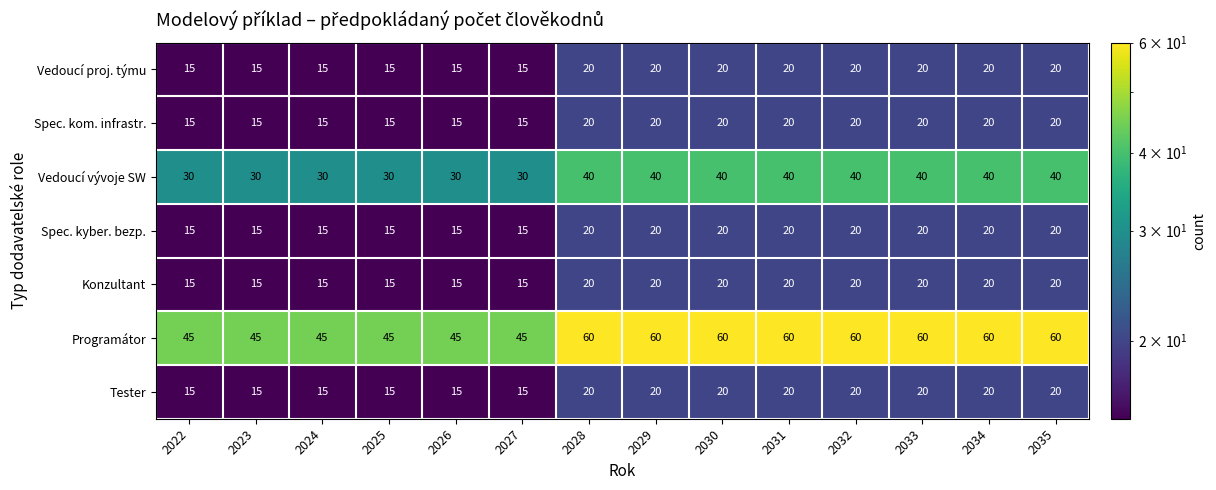

What is the highest value of the Vedoucí vývoje SW series?

40